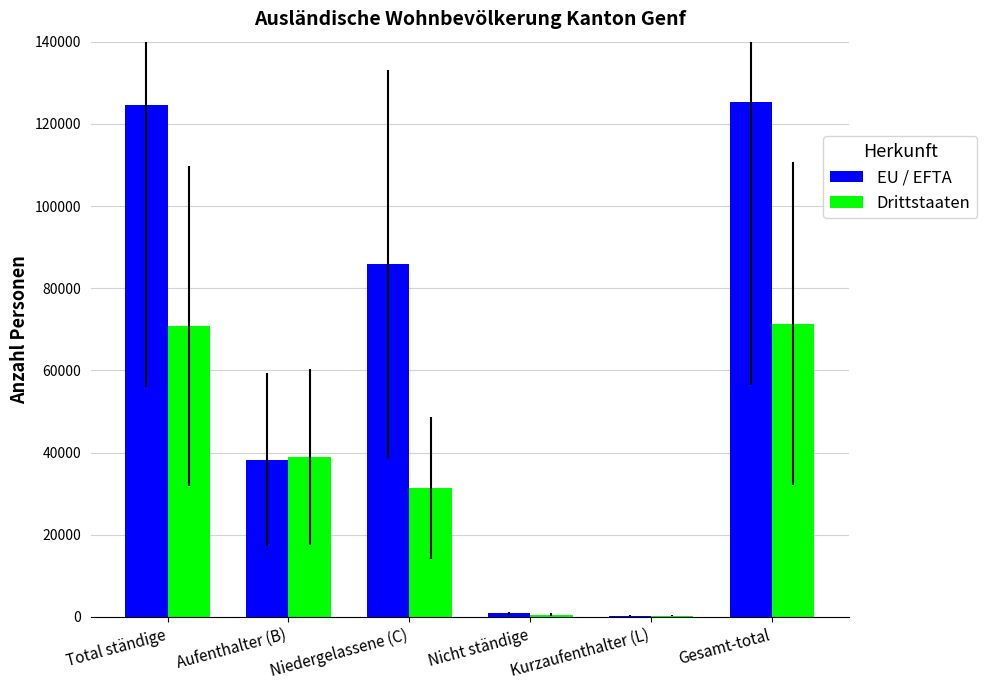

Does the chart contain stacked bars?

No